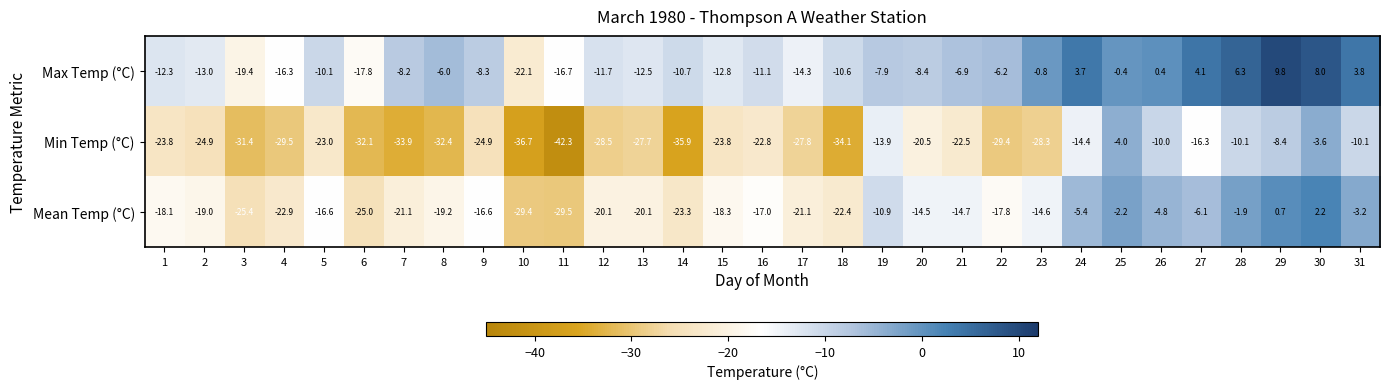

The Min Temp (°C) series shows -5.4 at 24. True or false?

False